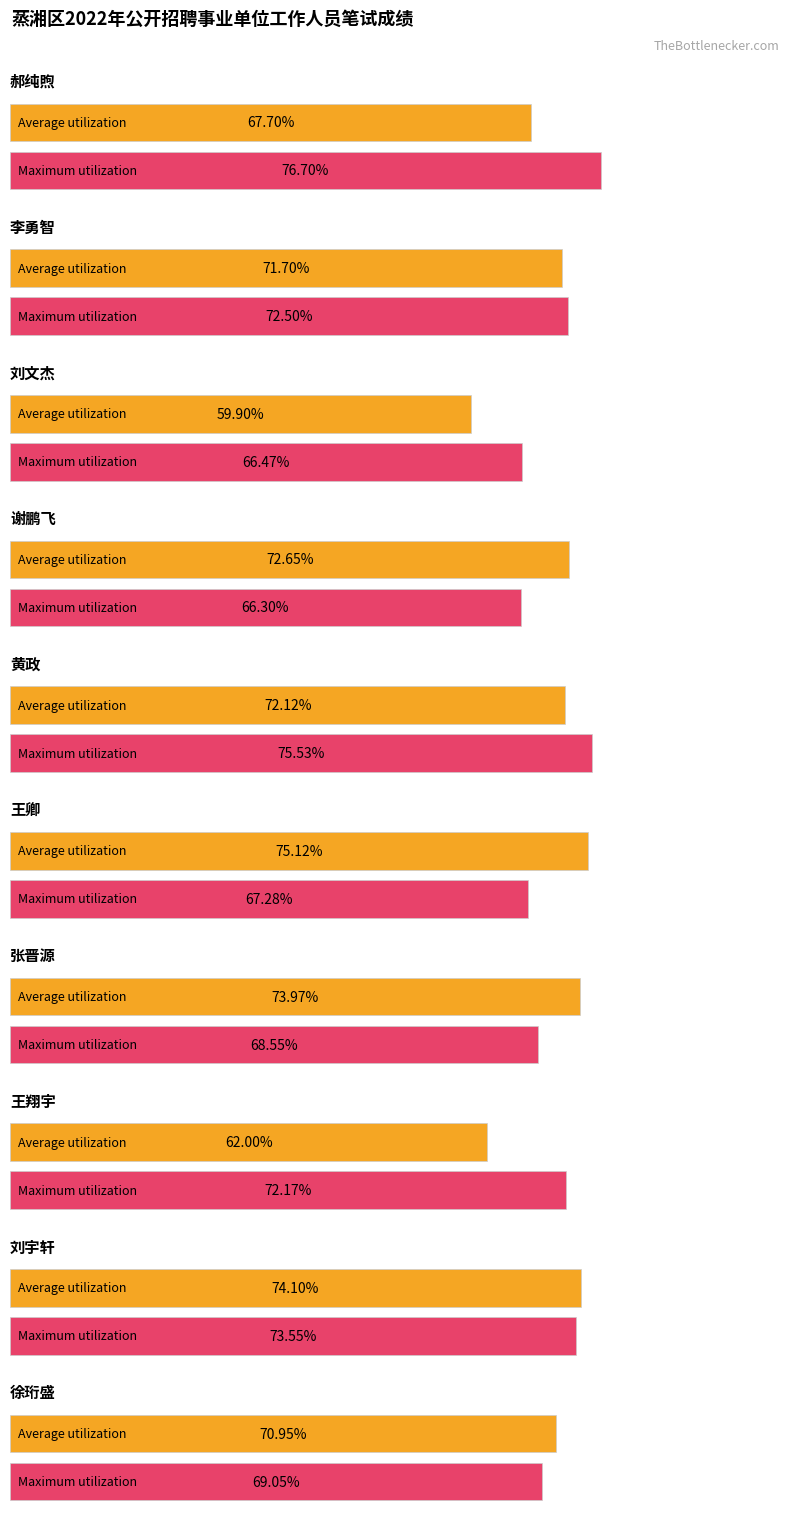

How many groups of bars are there?

10